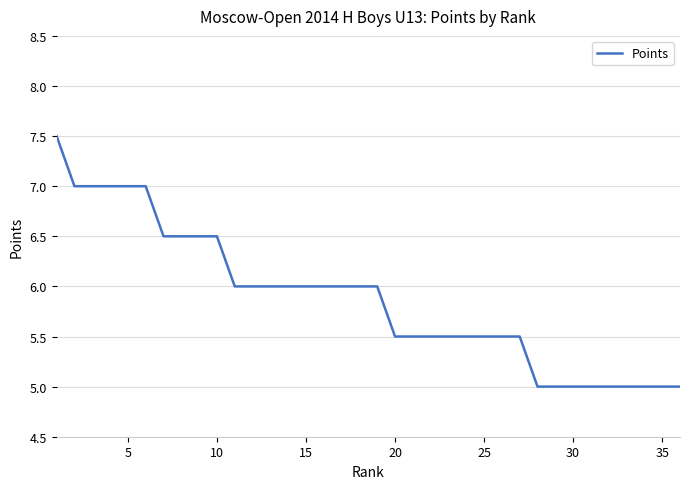

What is the greatest value displayed?

7.5